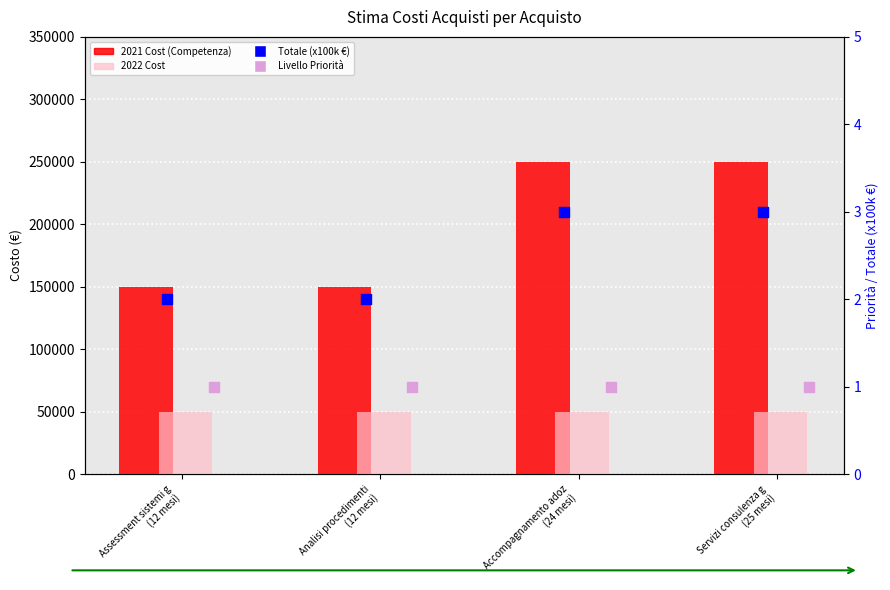

Which series has the largest total across all categories?

2021 Cost (Competenza)